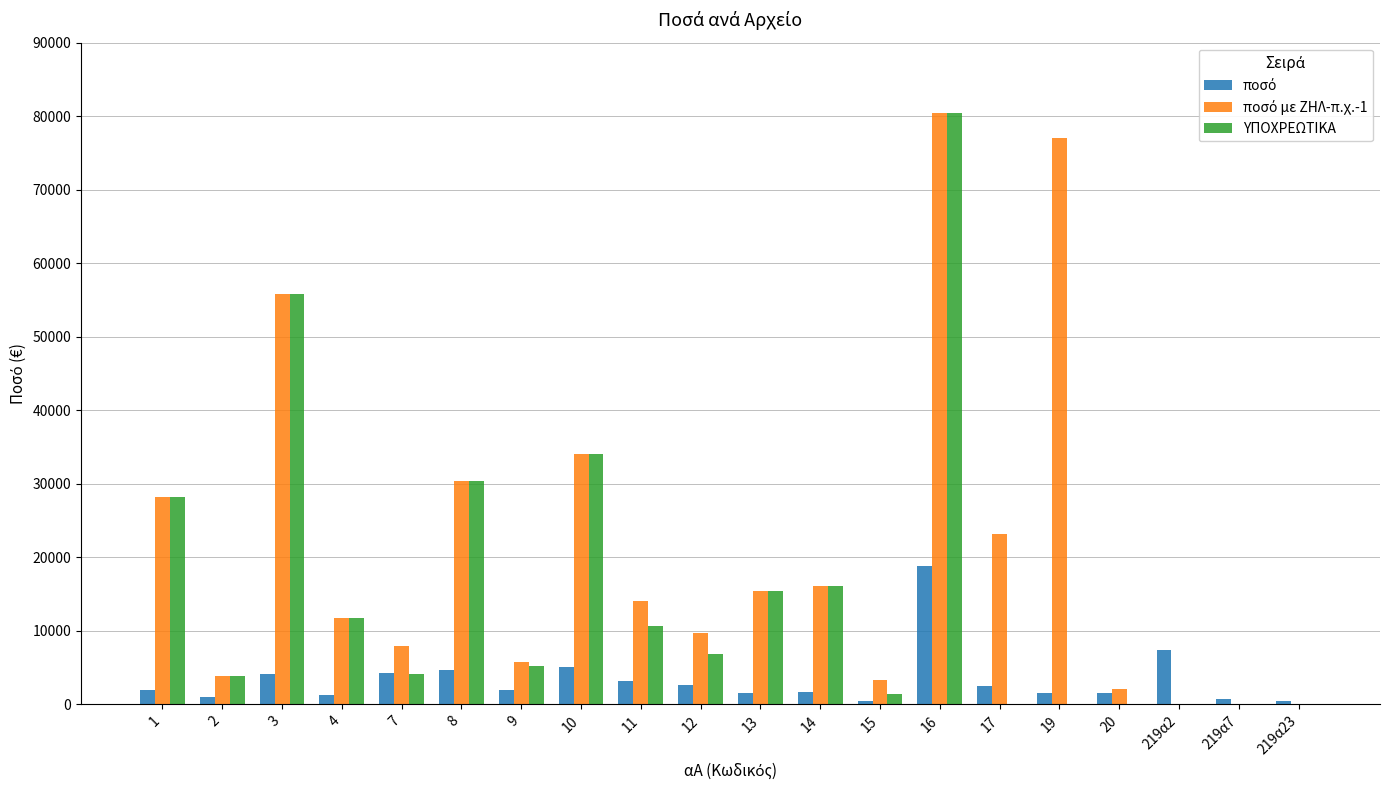

What is the maximum value shown in the chart?

80465.3